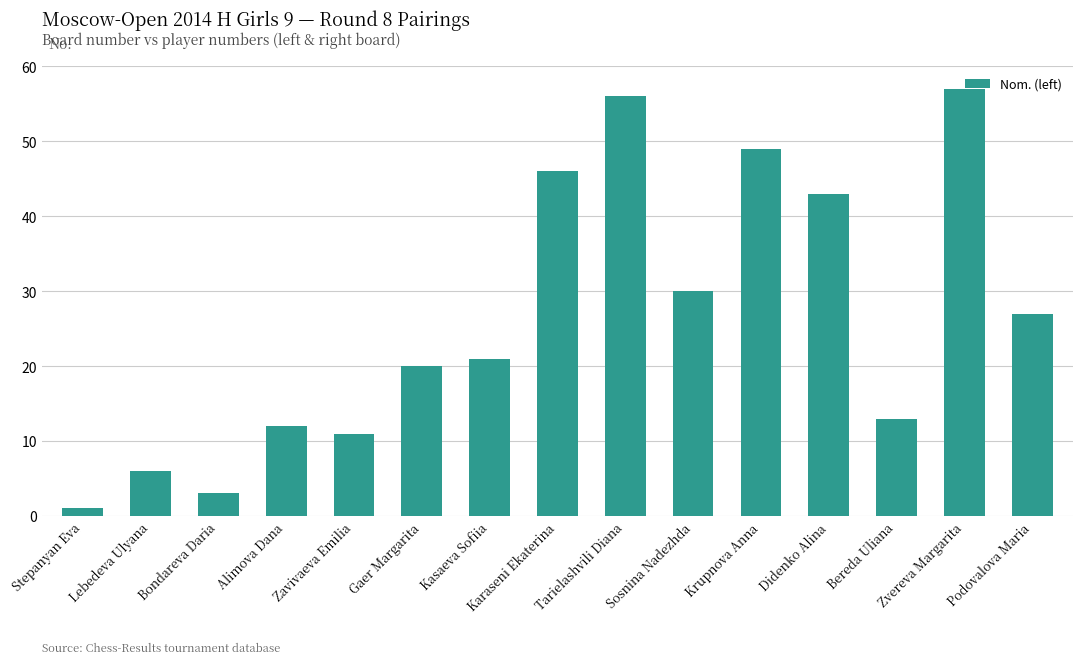

What is the value of the 1st bar from the left?

1